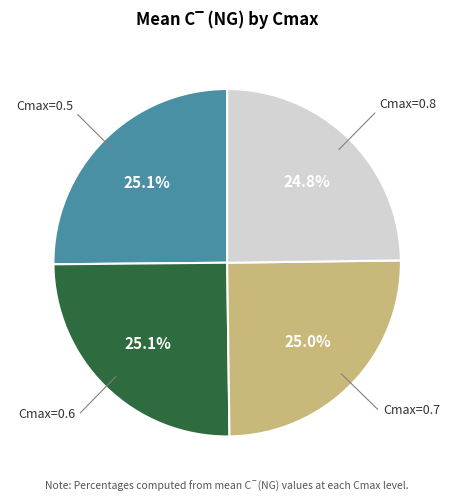

Is there any slice that represents more than half of the pie?

No